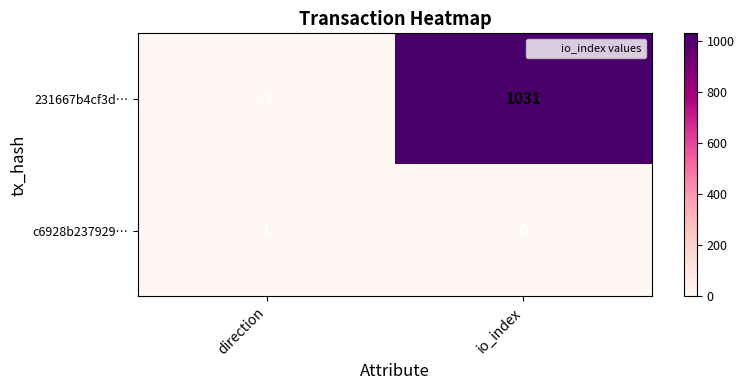

At how many categories does at least one series exceed 281?

1